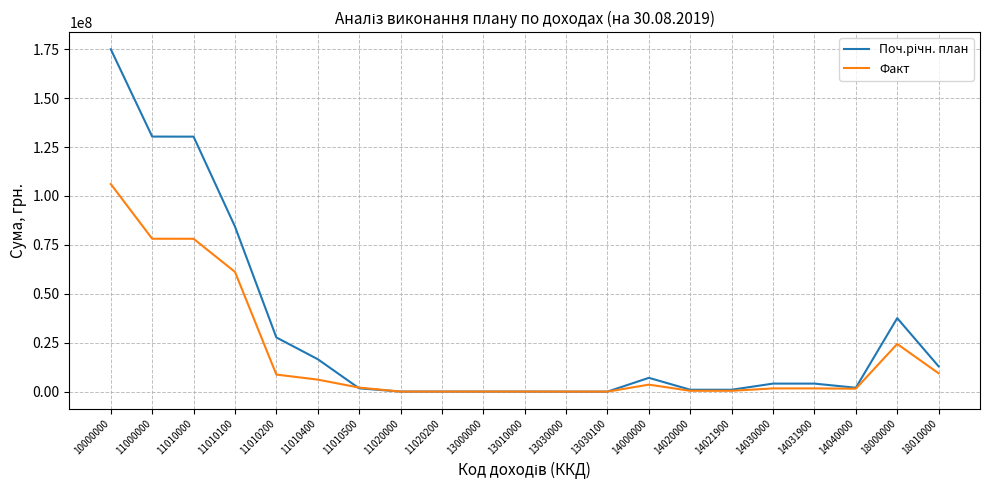

The value of Факт at 11010100 is 61198125.7. True or false?

True